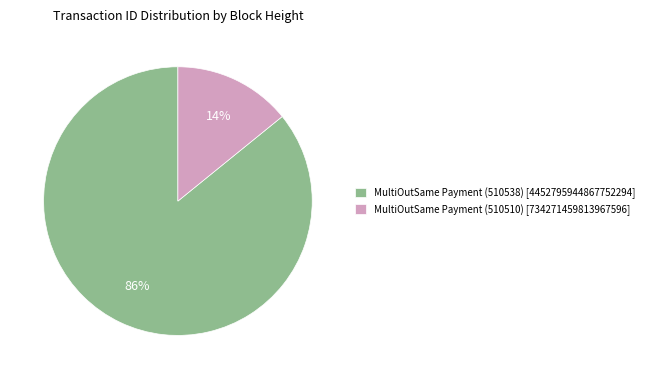

The MultiOutSame Payment (510510) slice represents 14% of the pie. True or false?

True